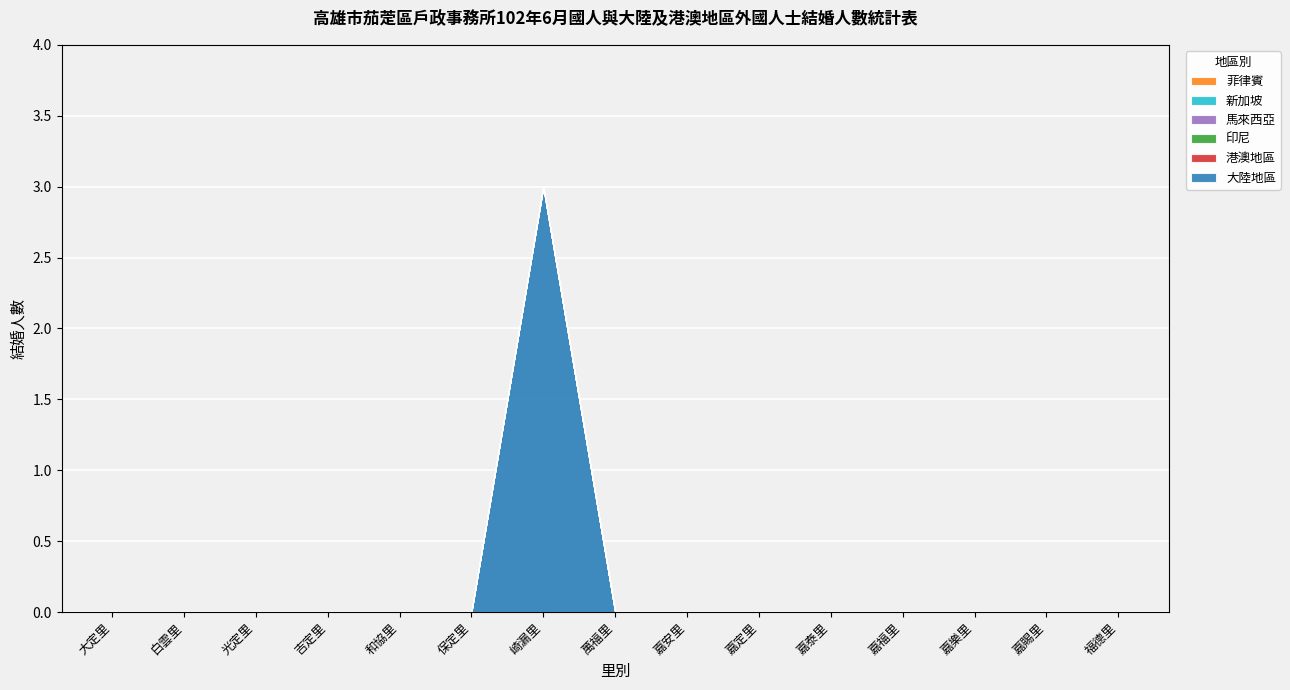

True or false: 新加坡 and 菲律賓 intersect in this chart.

False